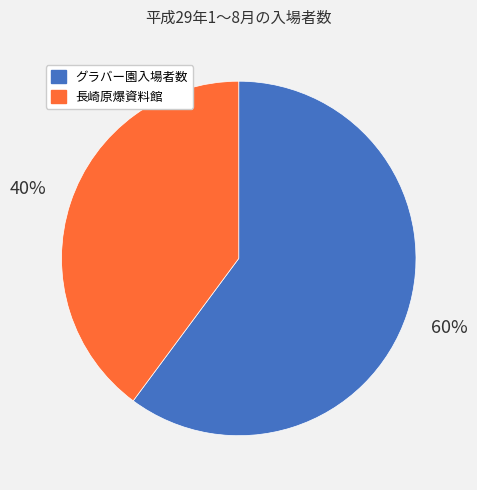

To the nearest percent, what is the average slice percentage?

50%